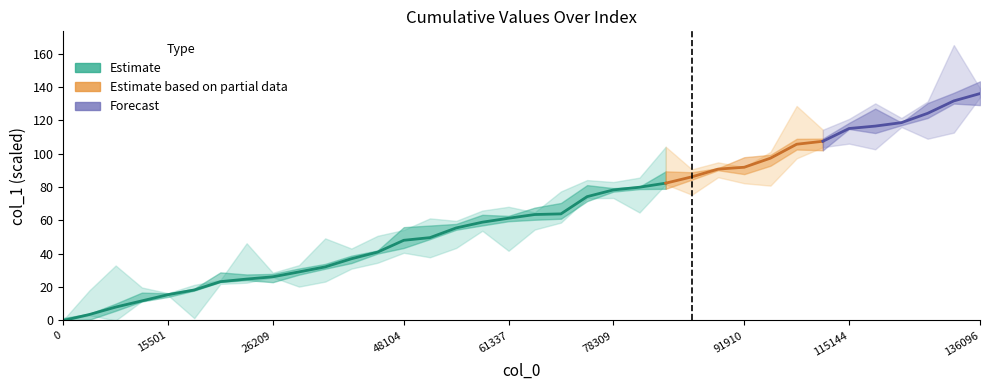

What is the difference between the maximum and minimum values?

136.1